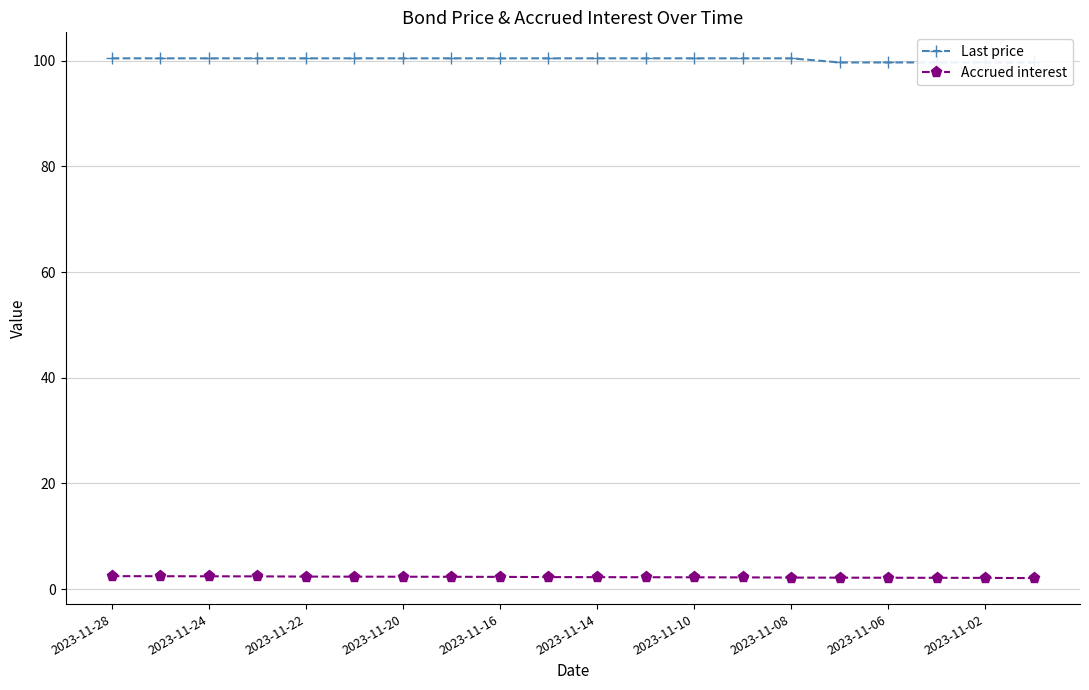

True or false: Accrued interest has a value of 2.1 at 2023-11-06.

True